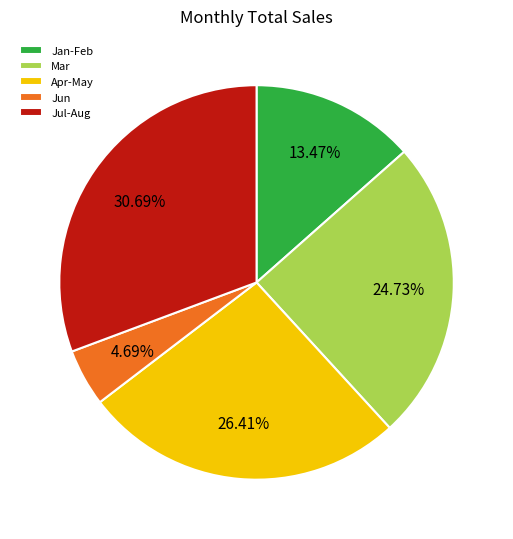

Which category has the smallest portion of the pie?

Jun